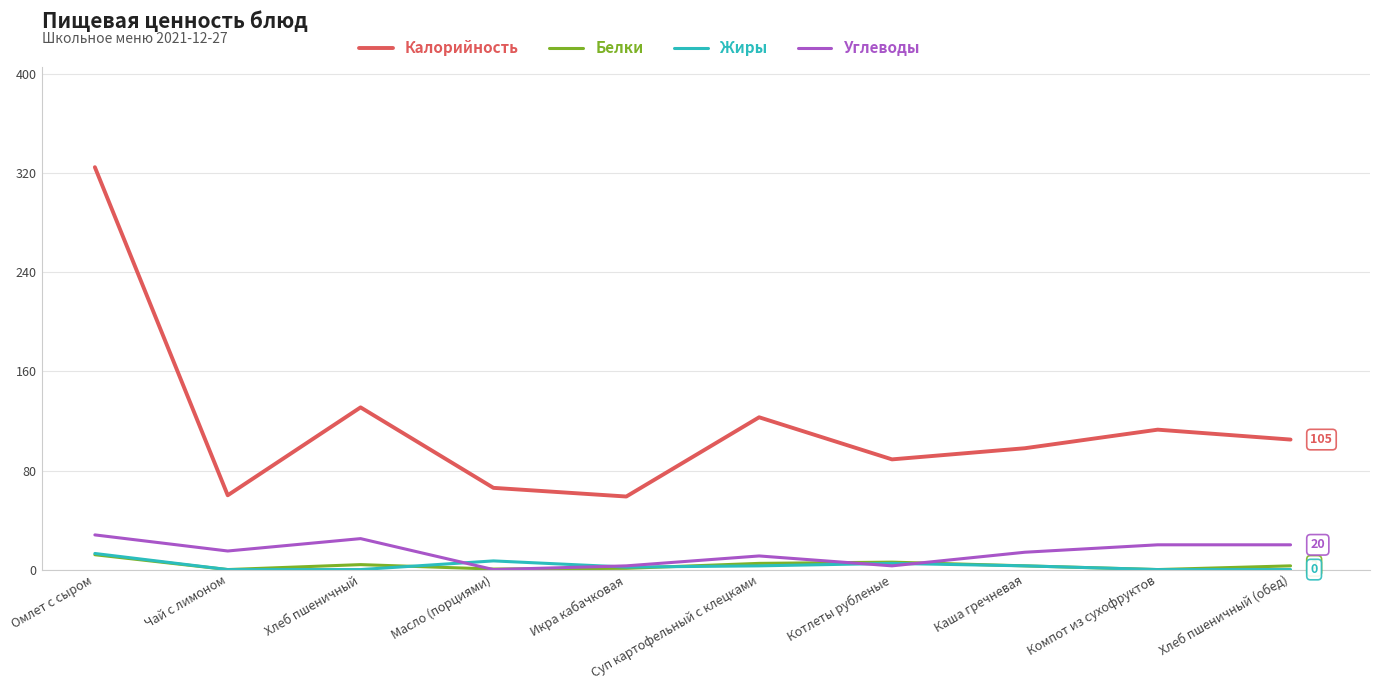

At which category is the sum across all series the highest?

Омлет с сыром